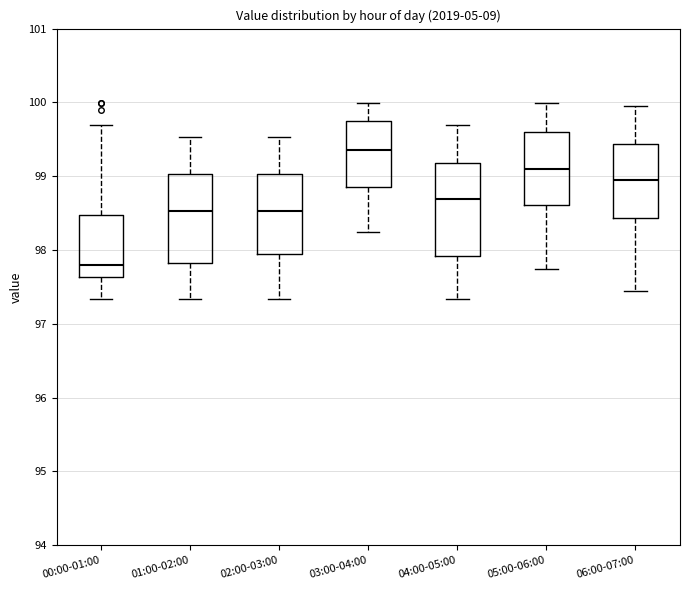

Where does the upper whisker of the box for 02:00-03:00 end on the y-axis? The values are not printed on the chart, so give them approximately, as read against the axis.

99.5